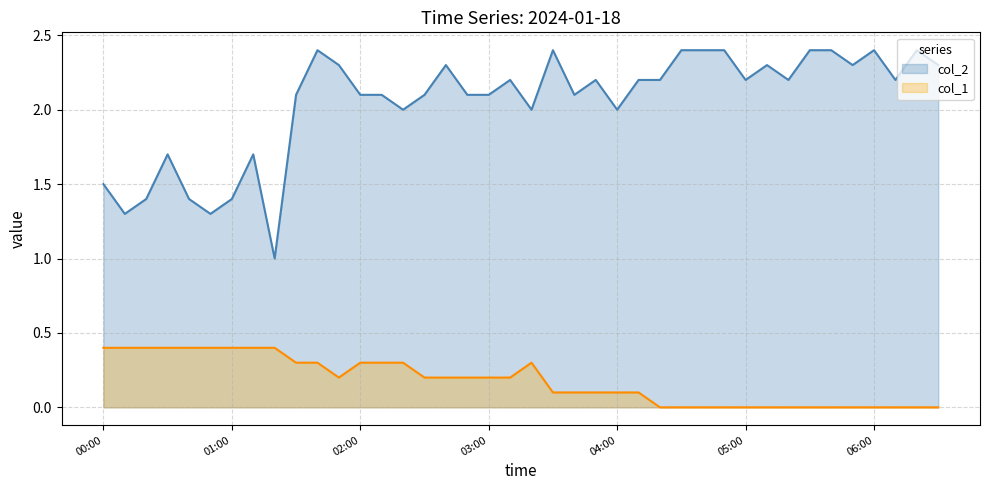

Rank the series at 04:30 from highest to lowest value.

col_2, col_1